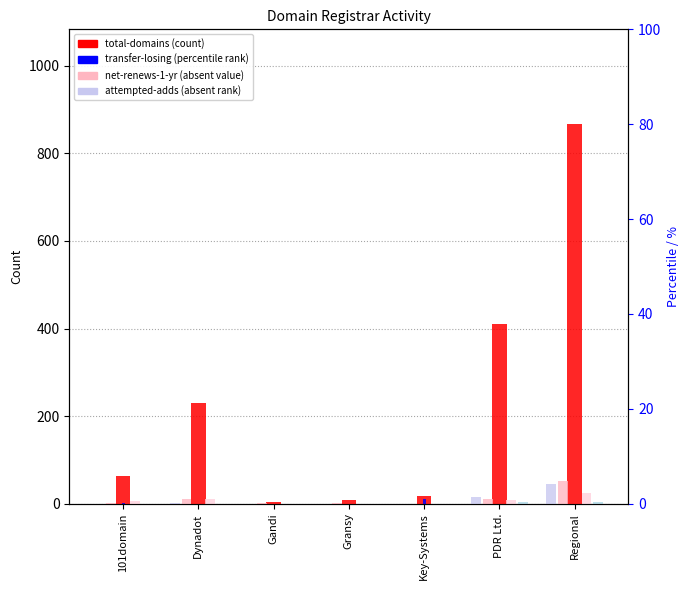

The value of net-renews-1-yr at Key-Systems is 0. True or false?

True